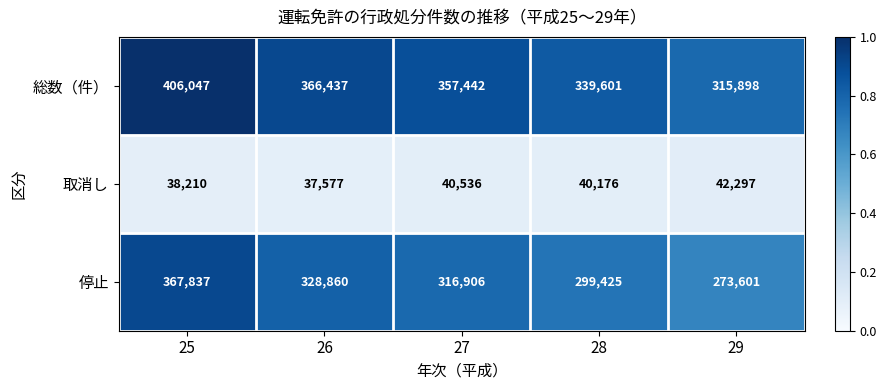

What is the difference between the 総数（件） values at 29 and 28?

23703